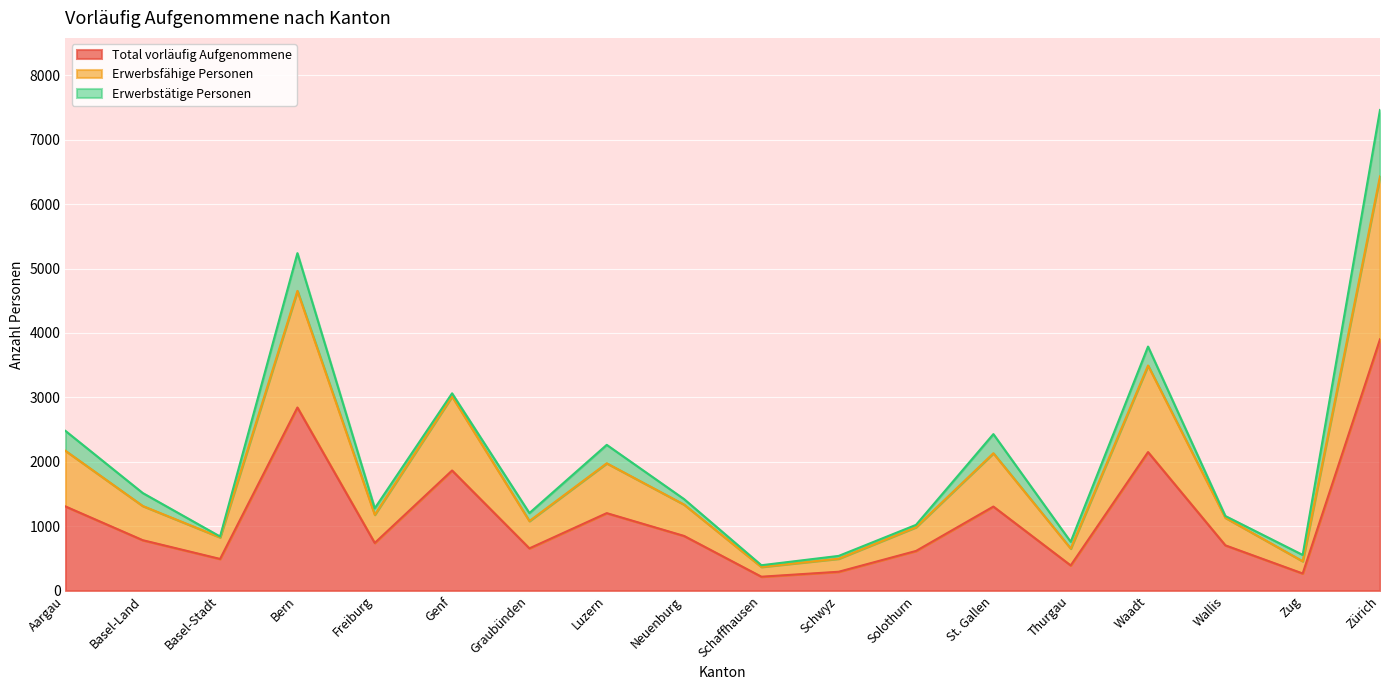

Does the chart display data point markers on the line(s)?

No